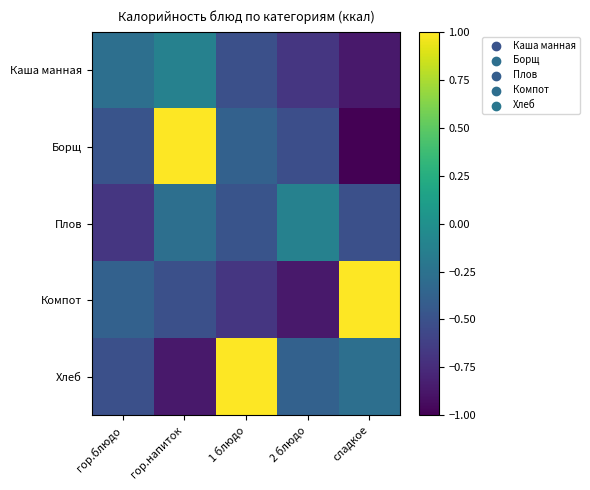

Reading right to left, transcribe all the data shown in this chart.

Каша манная: сладкое=-0.9	2 блюдо=-0.7	1 блюдо=-0.5	гор.напиток=-0.1	гор.блюдо=-0.3
Борщ: сладкое=-1.0	2 блюдо=-0.5	1 блюдо=-0.4	гор.напиток=1.0	гор.блюдо=-0.5
Плов: сладкое=-0.5	2 блюдо=-0.1	1 блюдо=-0.5	гор.напиток=-0.3	гор.блюдо=-0.7
Компот: сладкое=1.0	2 блюдо=-0.9	1 блюдо=-0.7	гор.напиток=-0.5	гор.блюдо=-0.4
Хлеб: сладкое=-0.3	2 блюдо=-0.4	1 блюдо=1.0	гор.напиток=-0.9	гор.блюдо=-0.5